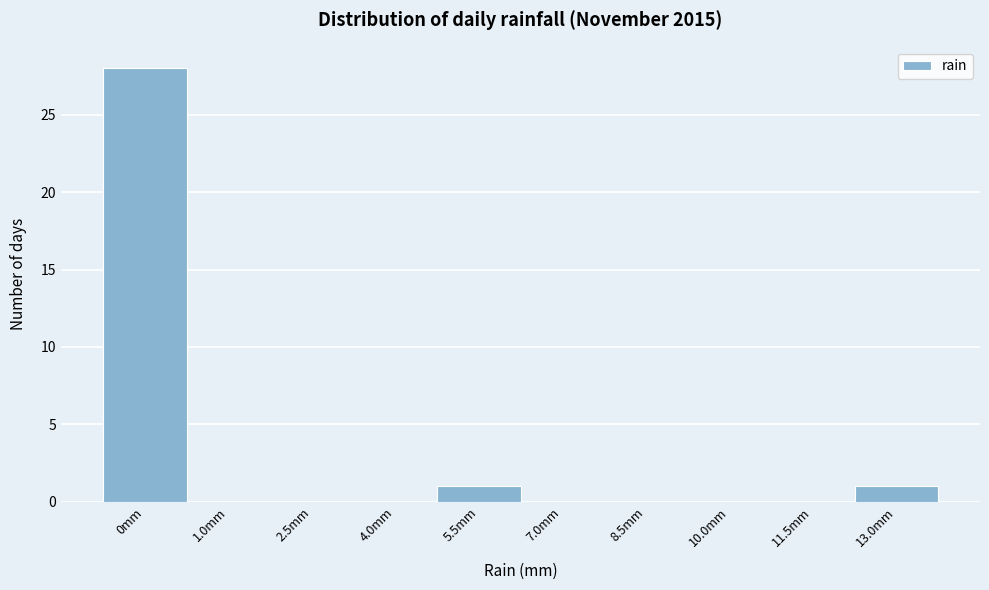

Reading right to left, transcribe all the data shown in this chart.

13.0mm=1	11.5mm=0	10.0mm=0	8.5mm=0	7.0mm=0	5.5mm=1	4.0mm=0	2.5mm=0	1.0mm=0	0mm=28